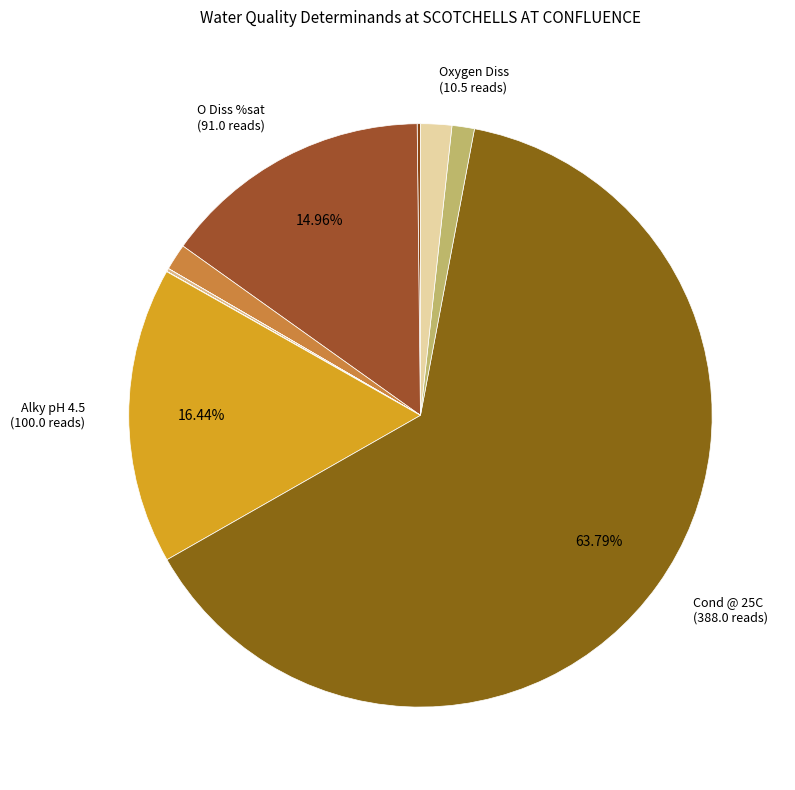

How many segments does this pie chart have?

12